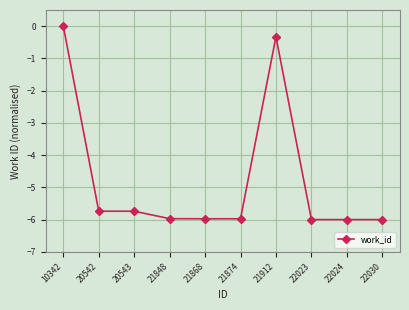

Is it true that the value at 22023 is -6.0?

True